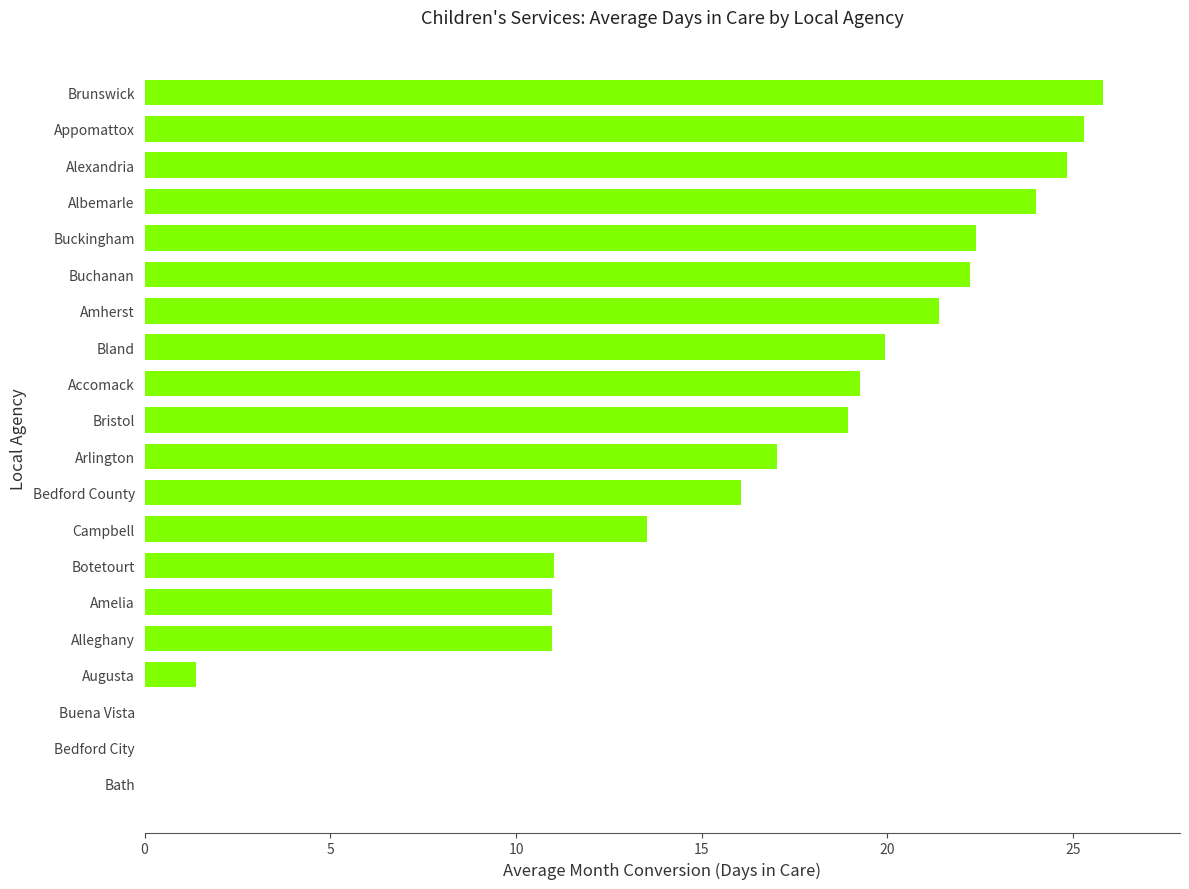

What is the sum of all values?

305.0